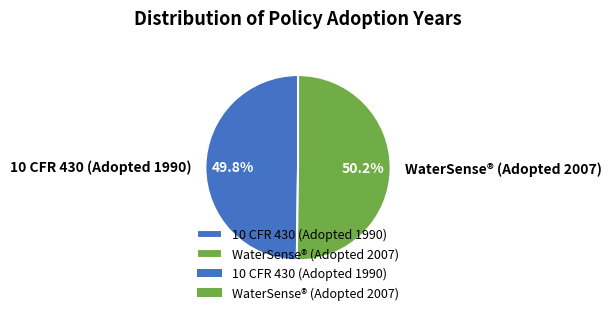

The WaterSense® (Adopted 2007) slice represents 50% of the pie. True or false?

True